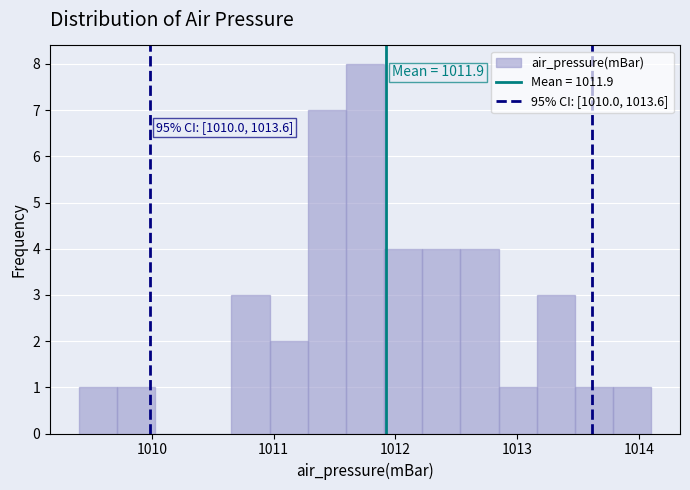

Around what value on the x-axis is the tallest bar? Give the approximate position of its centre, as read against the axis.

1011.8